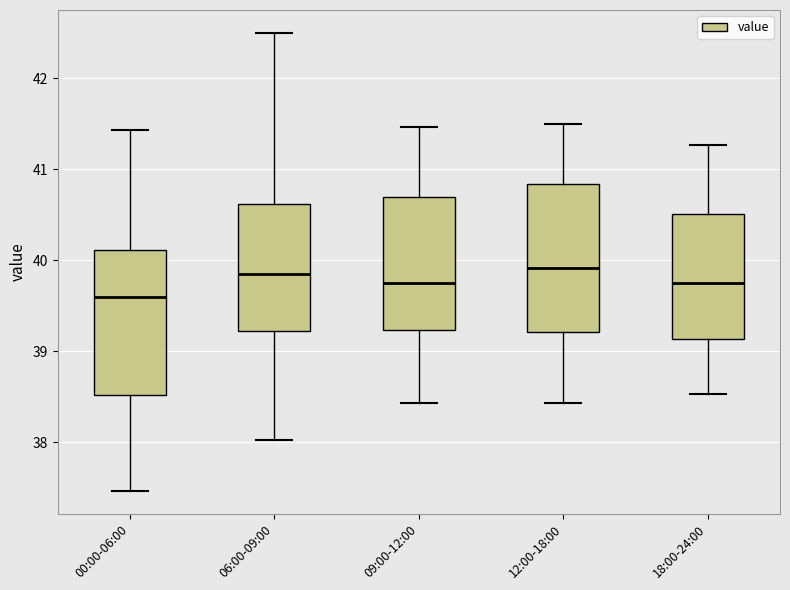

Which box has the lowest median line?

00:00-06:00